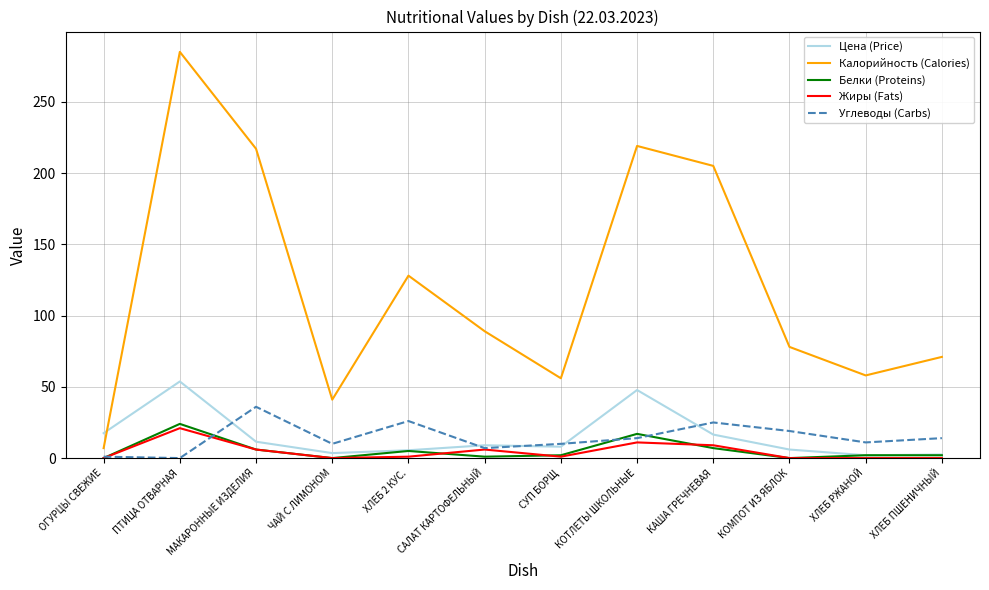

Is the value of Белки (Proteins) at КОМПОТ ИЗ ЯБЛОК greater than the value of Цена (Price) at КОМПОТ ИЗ ЯБЛОК?

No